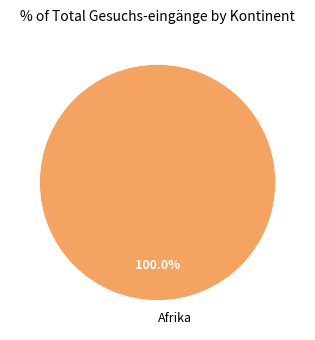

Does Afrika account for over 50% of the chart?

Yes